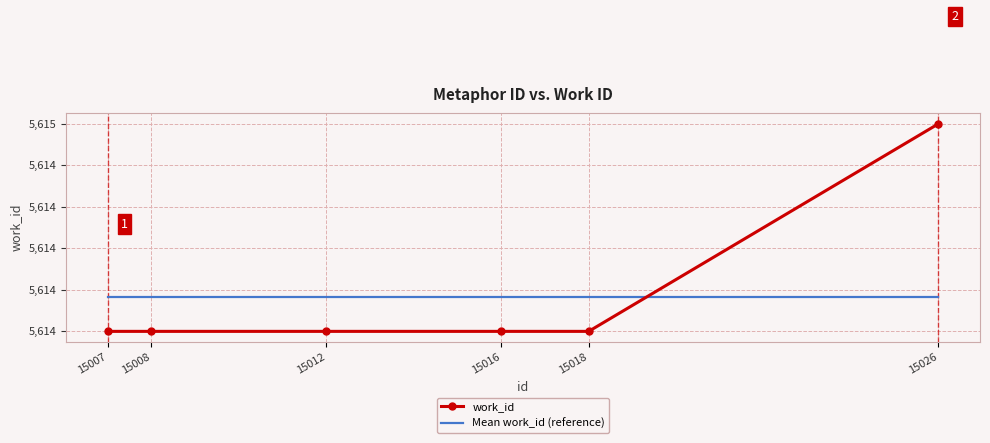

Between which two adjacent categories do work_id and Mean work_id (reference) first intersect?

15018 and 15026